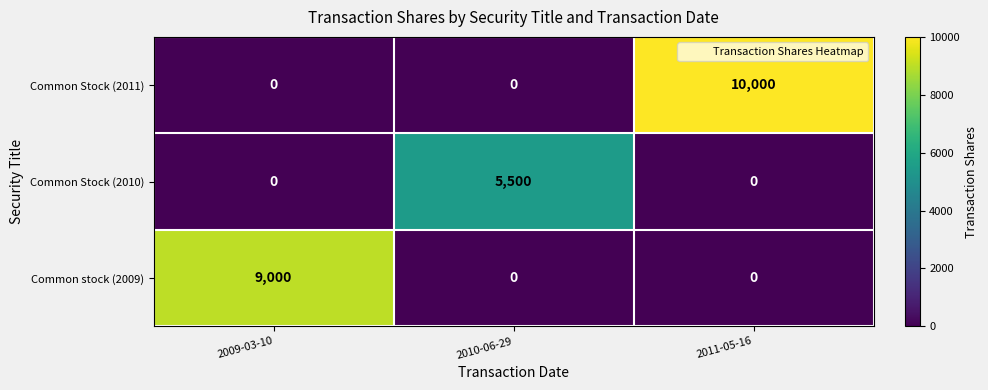

At how many categories does at least one series exceed 3389?

3